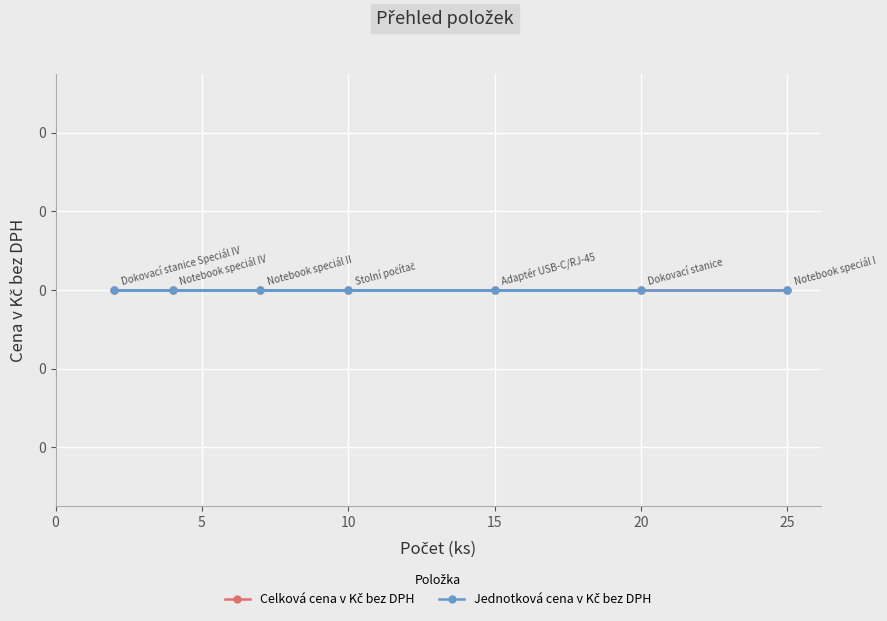

True or false: Jednotková cena v Kč bez DPH and Celková cena v Kč bez DPH intersect in this chart.

False